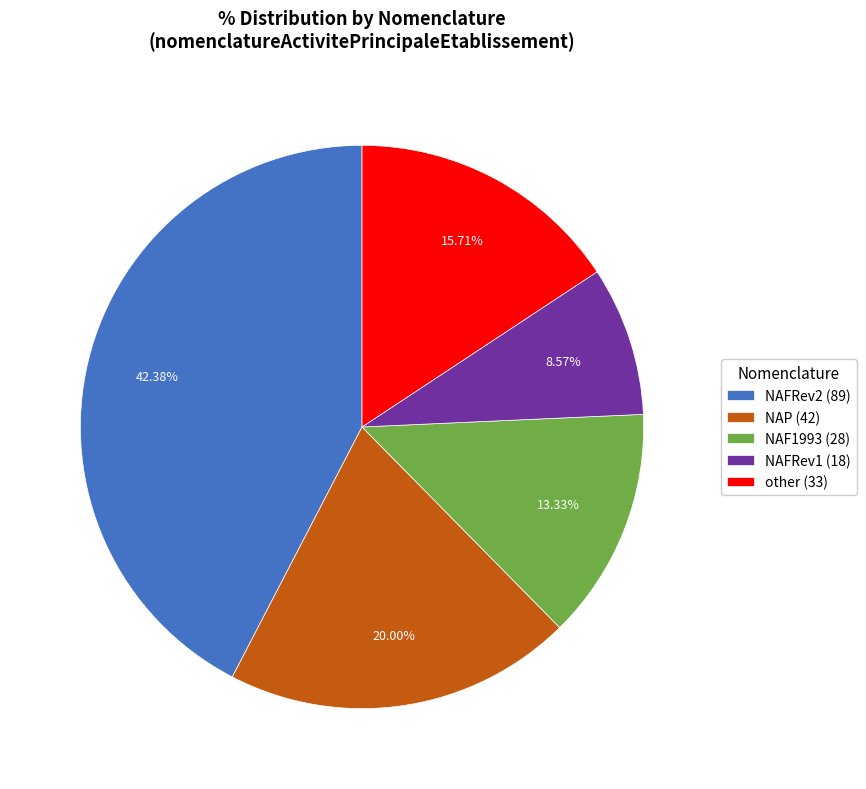

Does any single category account for the majority?

No